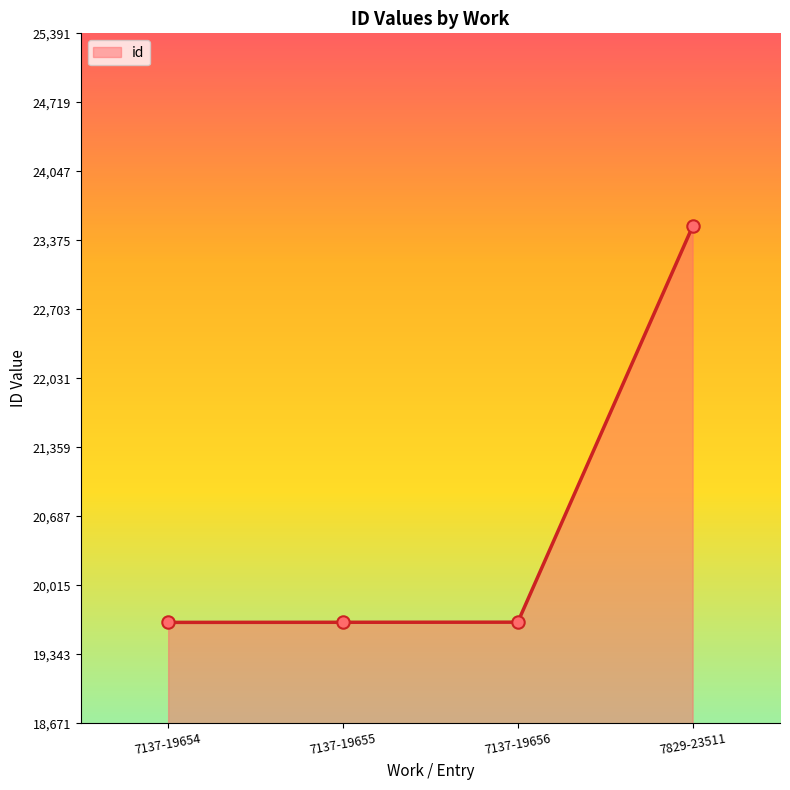

What is the change in value from 7137-19654 to 7829-23511?

+3857